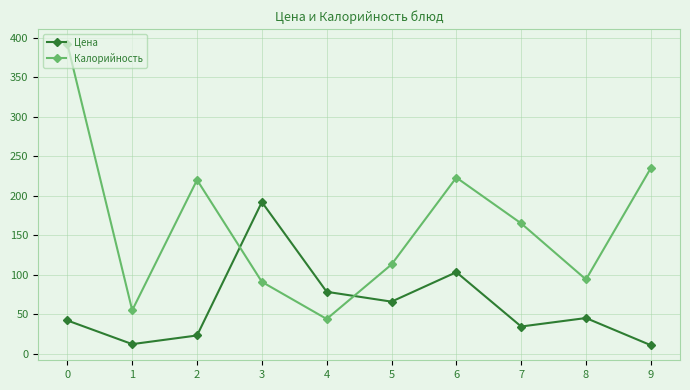

Where is Цена nearest to the value 101?

6